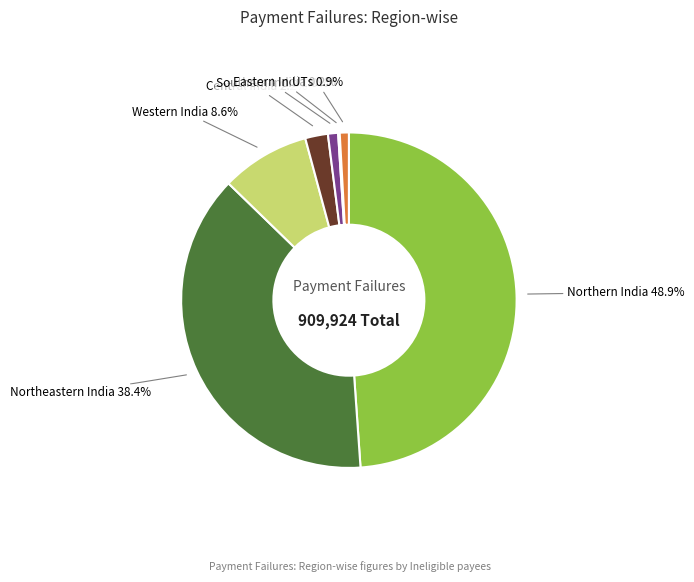

Is there any slice that represents more than half of the pie?

No